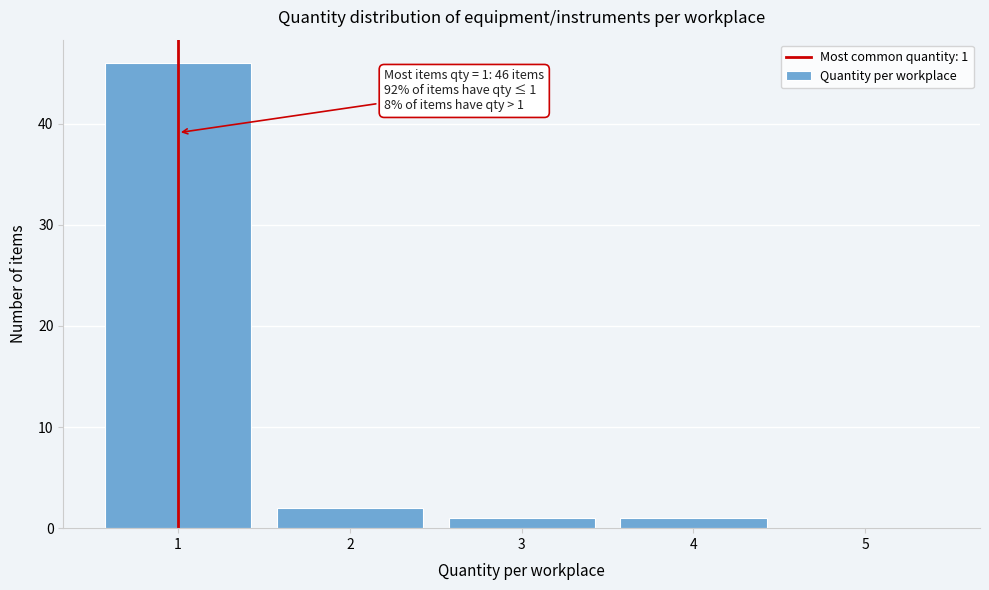

Over which range of the x-axis is the bar tallest?

0.5 to 1.5